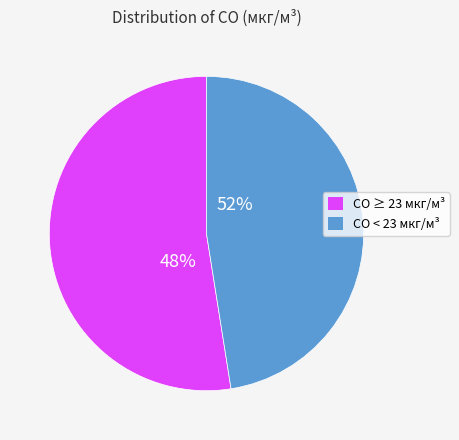

The 21 slice represents 1% of the pie. True or false?

False